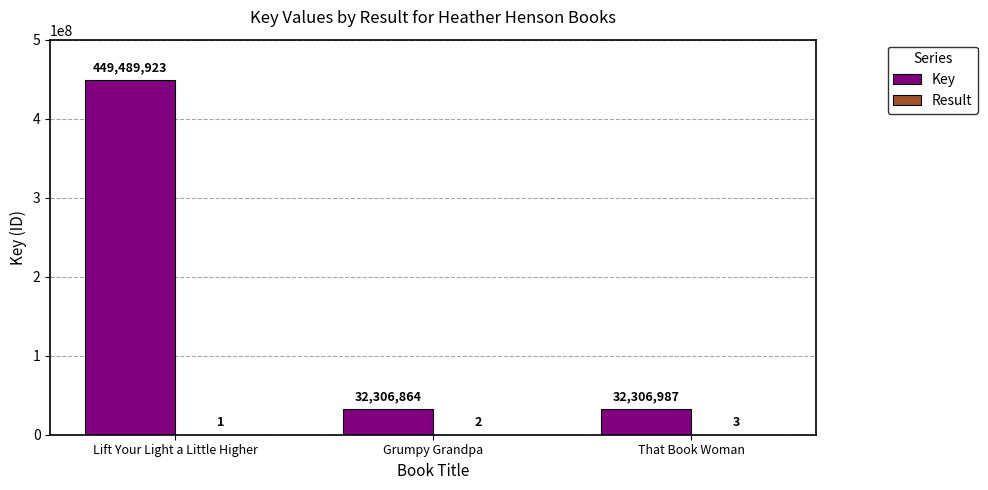

Which series has the widest spread of values?

Key